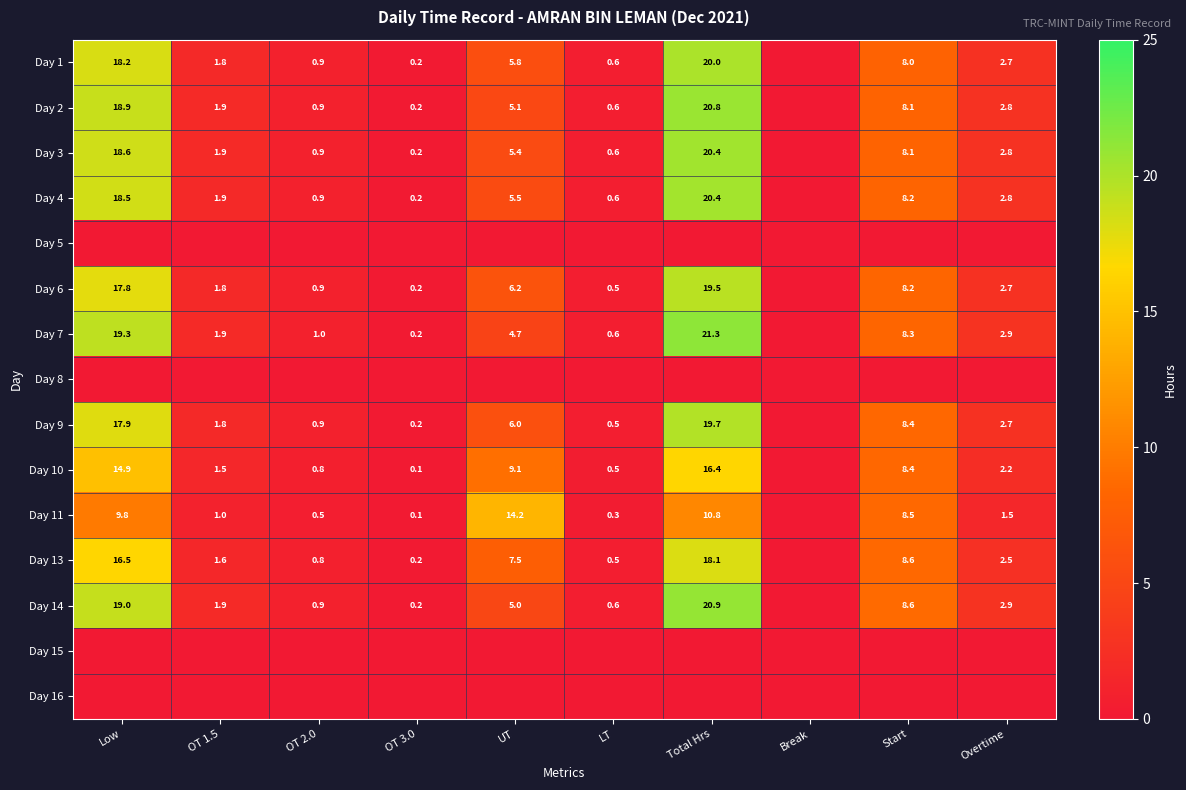

What is the difference between the Day 3 values at OT 2.0 and Total Hrs?

19.5